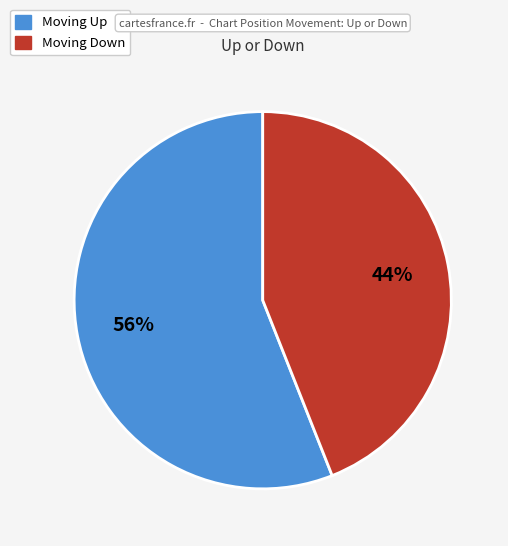

Is there a majority slice in this chart?

Yes